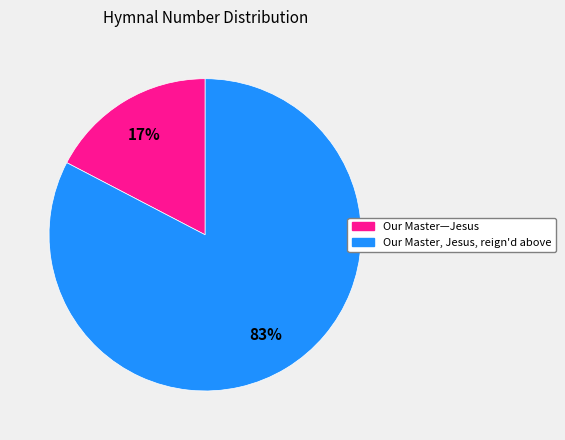

Between Our Master—Jesus and Our Master, Jesus, reign'd above, which is larger?

Our Master, Jesus, reign'd above